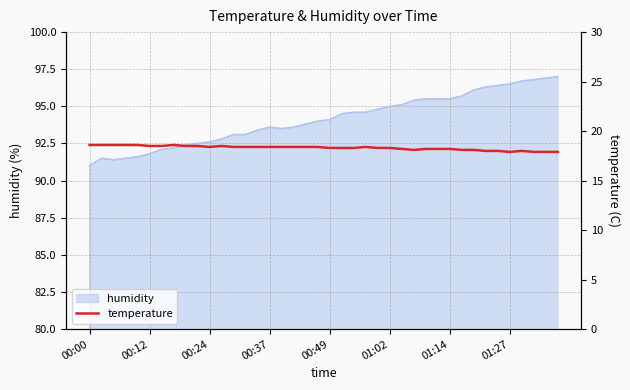

What is the sum of all values?

732.3